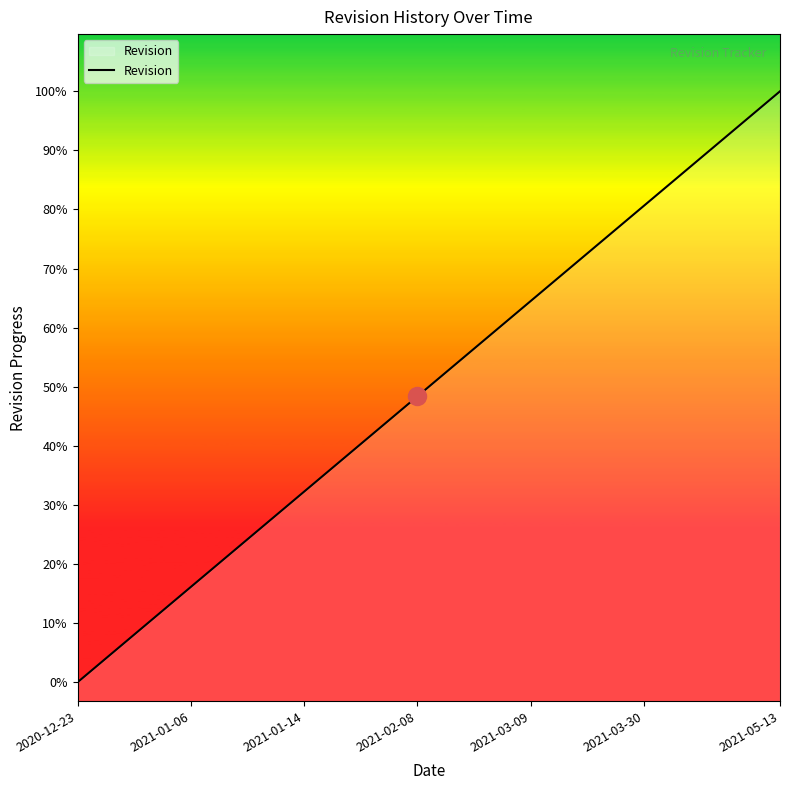

Does the chart have visible grid lines?

No